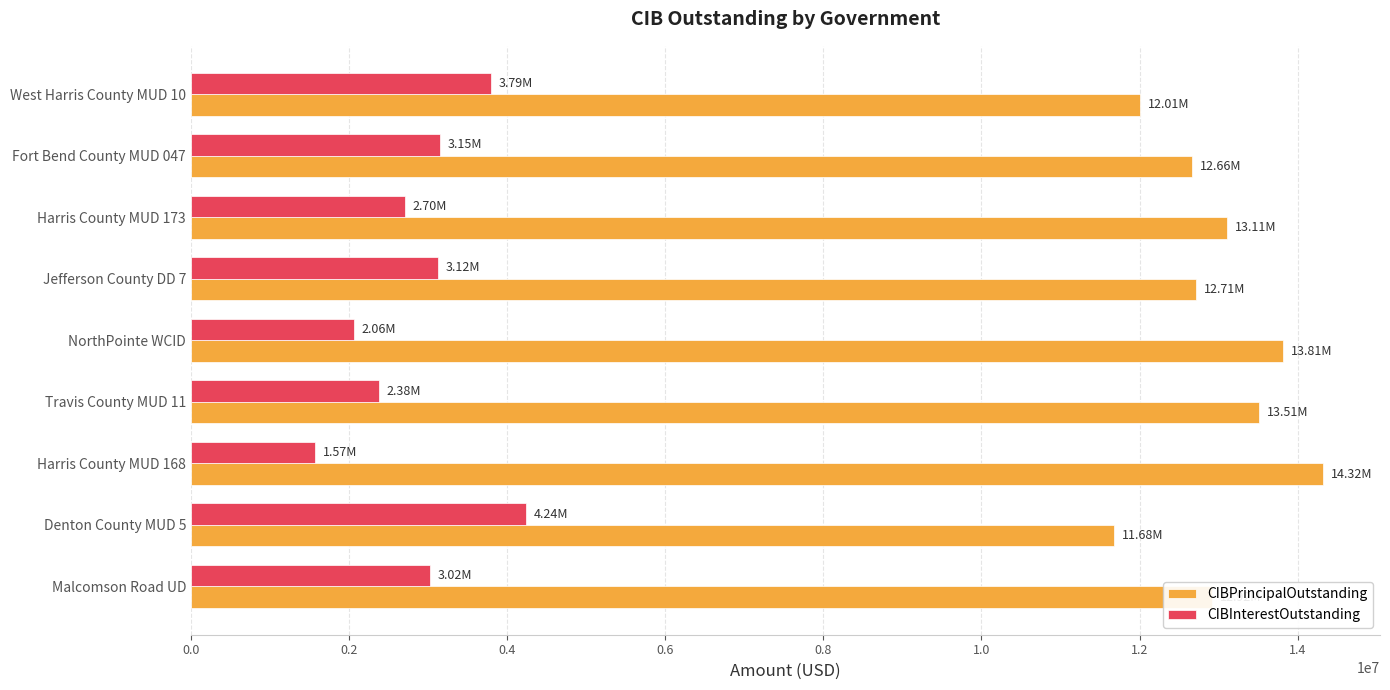

What is the highest value of the CIBInterestOutstanding series?

4235657.1